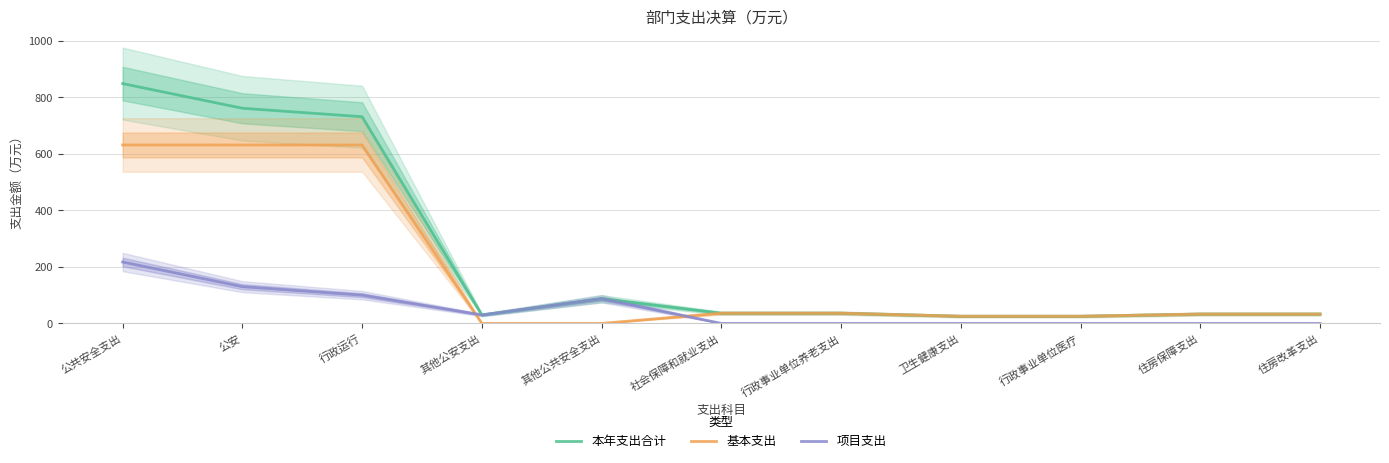

At which category does 项目支出 reach its first local valley?

其他公安支出